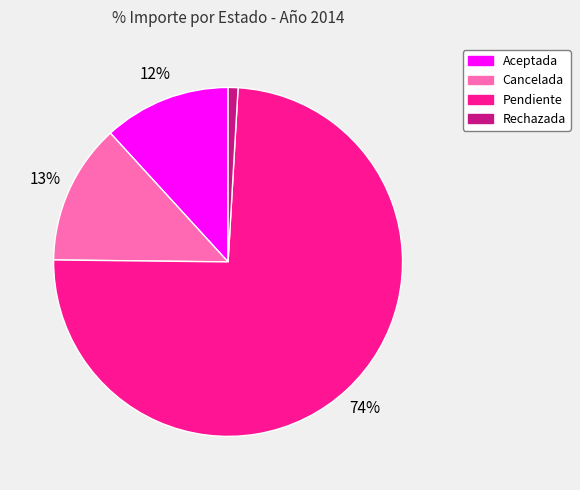

What percentage is the Rechazada slice, to the nearest percent?

1%